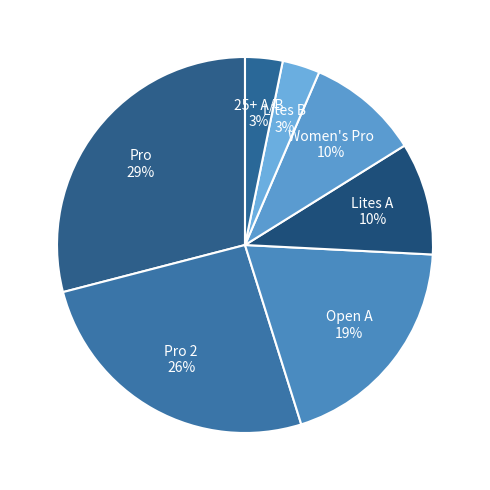

The Pro slice represents 43% of the pie. True or false?

False